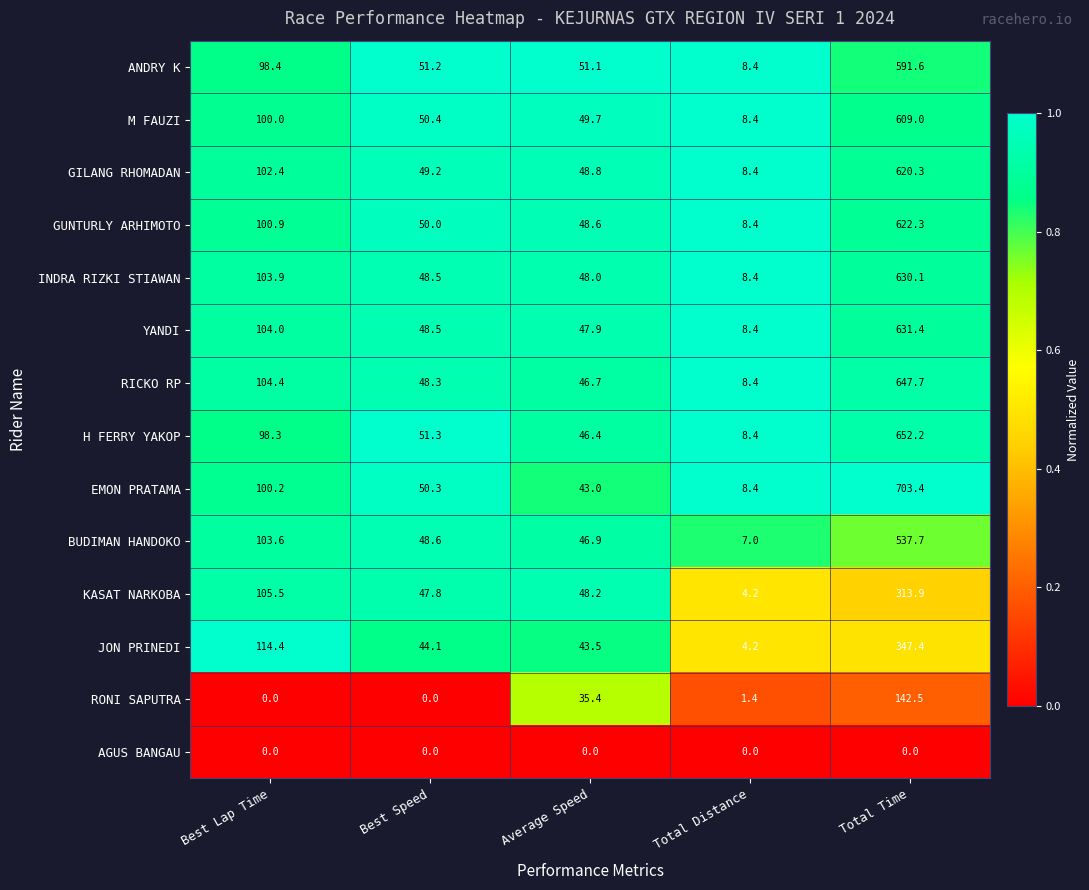

What is the lowest value of the KASAT NARKOBA series?

4.2